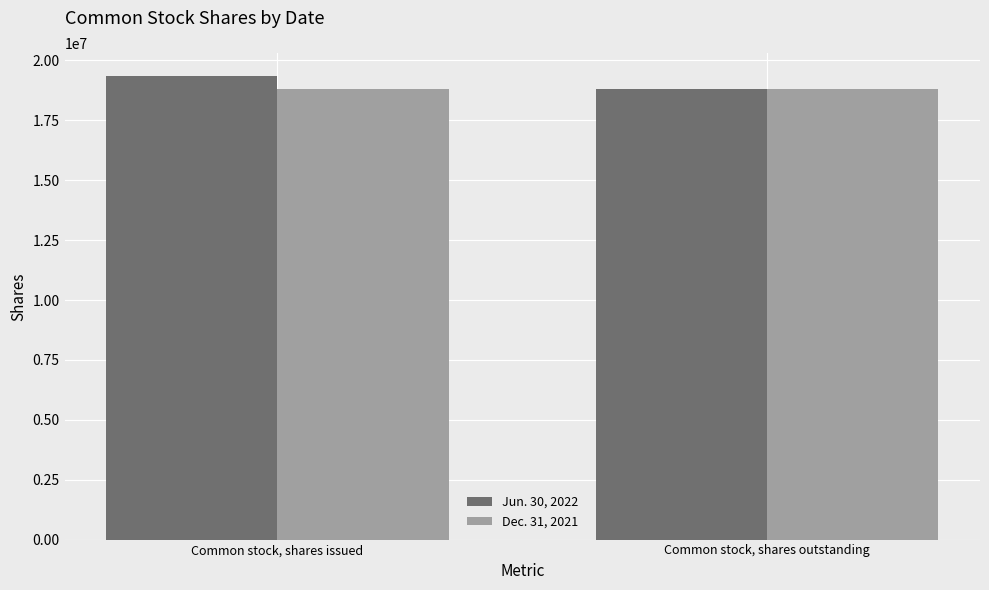

What is the label of the 2nd bar from the right?

Common stock, shares issued